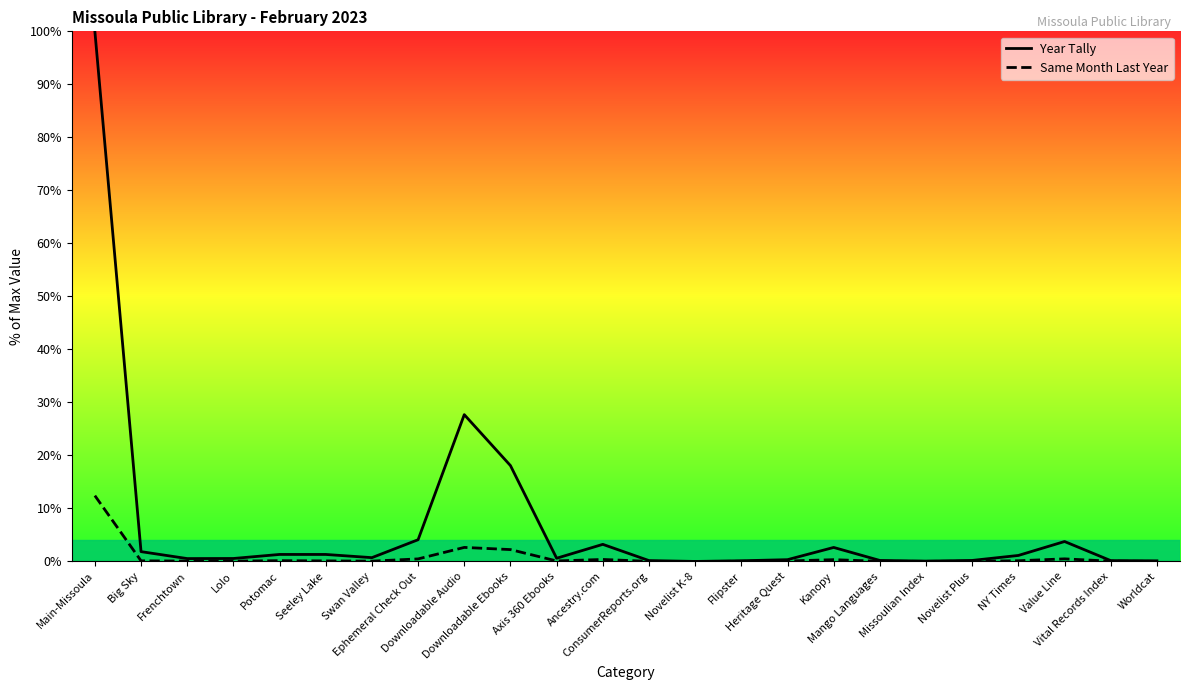

Is the value of Same Month Last Year at Flipster greater than the value of Year Tally at Downloadable Audio?

No